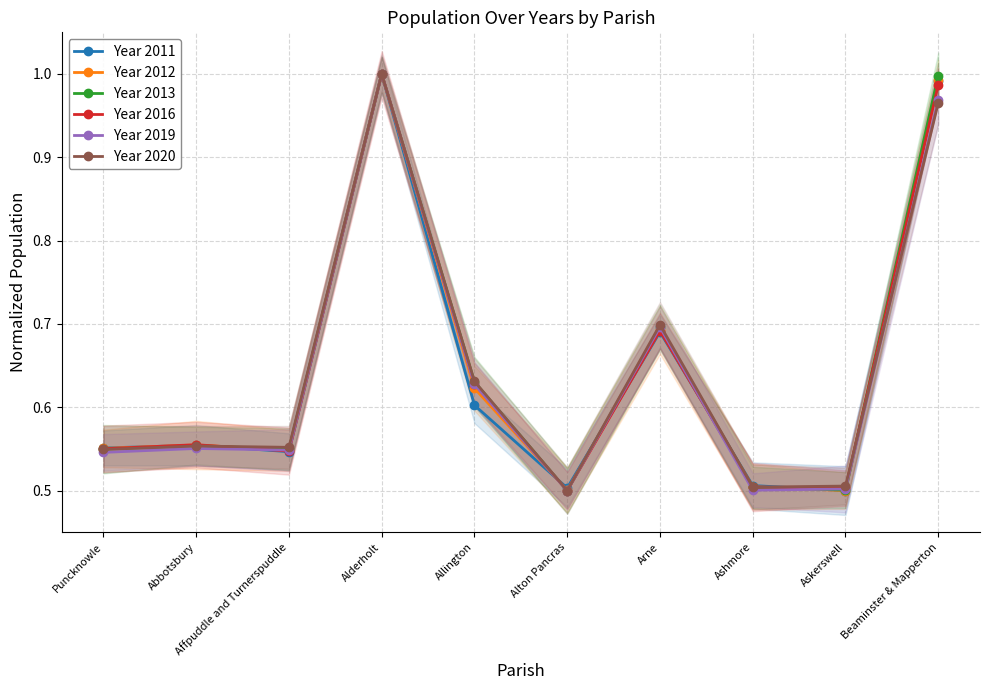

List the labels in order of Year 2016 value, smallest first.

Alton Pancras, Askerswell, Ashmore, Affpuddle and Turnerspuddle, Puncknowle, Abbotsbury, Allington, Arne, Beaminster & Mapperton, Alderholt